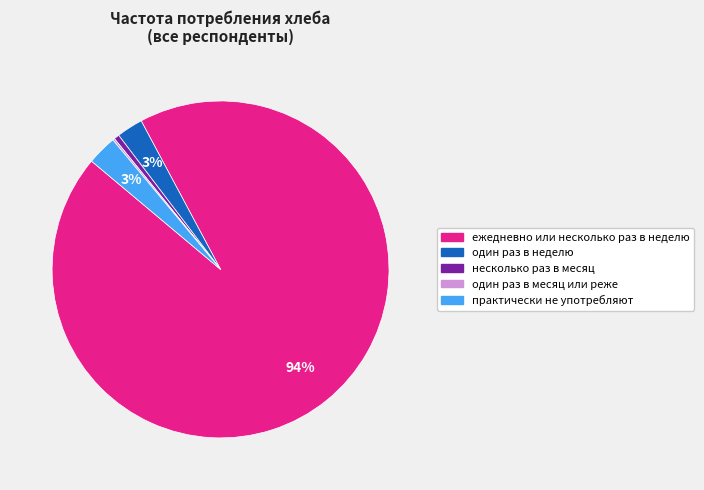

Combined, do практически не употребляют and ежедневно или несколько раз в неделю account for over 50%?

Yes